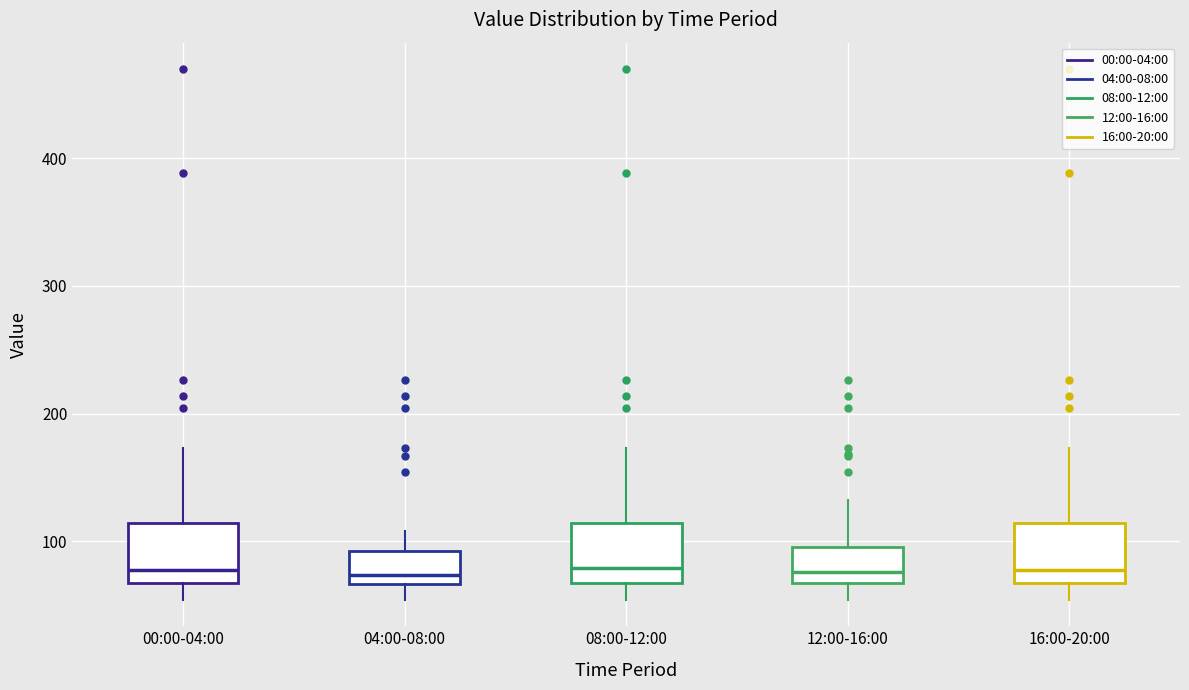

Where does the lower whisker of the box for 16:00-20:00 end on the y-axis? The values are not printed on the chart, so give them approximately, as read against the axis.

50